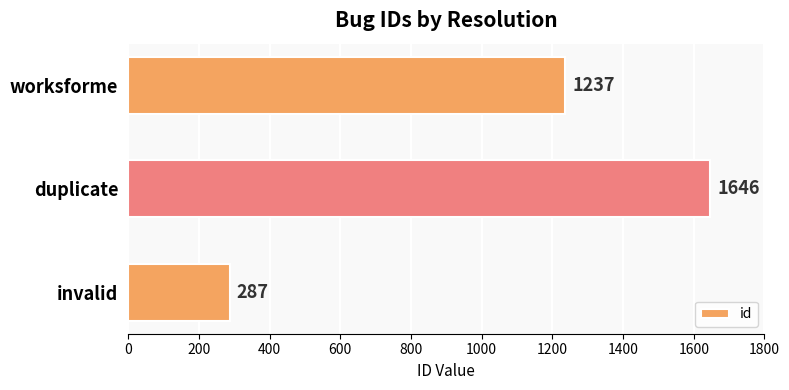

The chart shows a value of 287 at invalid. True or false?

True